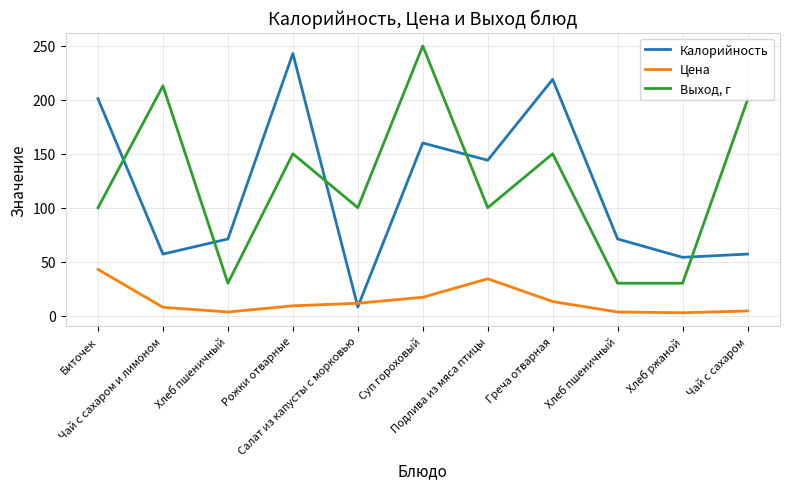

What are all the series names shown in the legend?

Калорийность, Цена, Выход, г